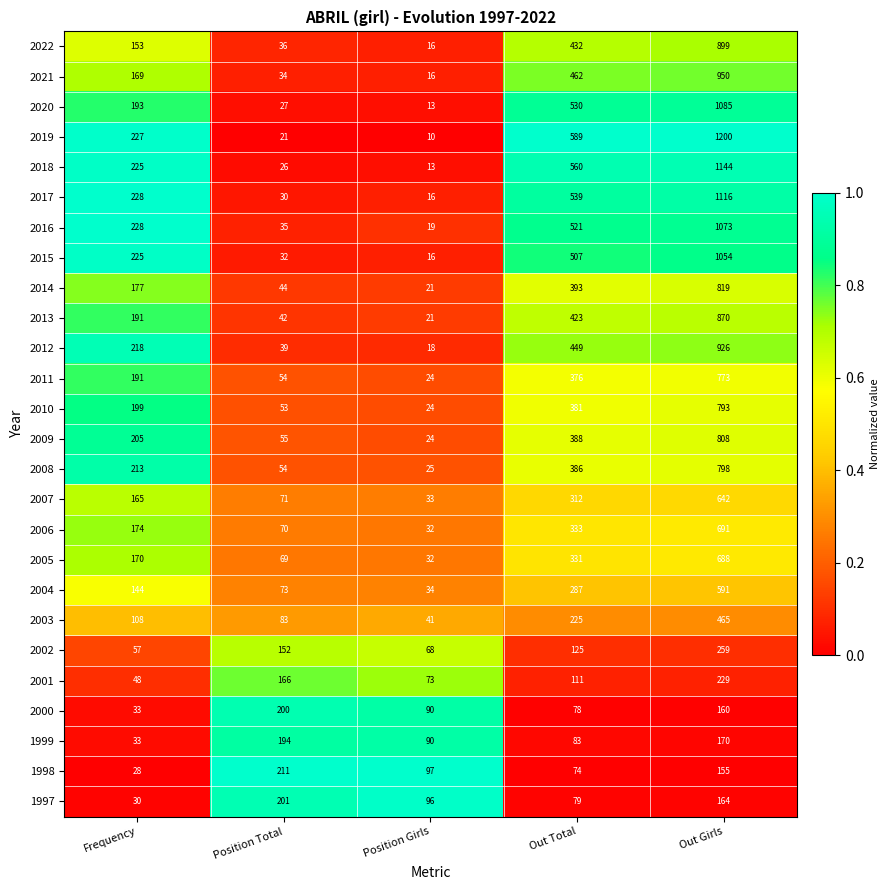

Which series has the widest spread of values?

2019